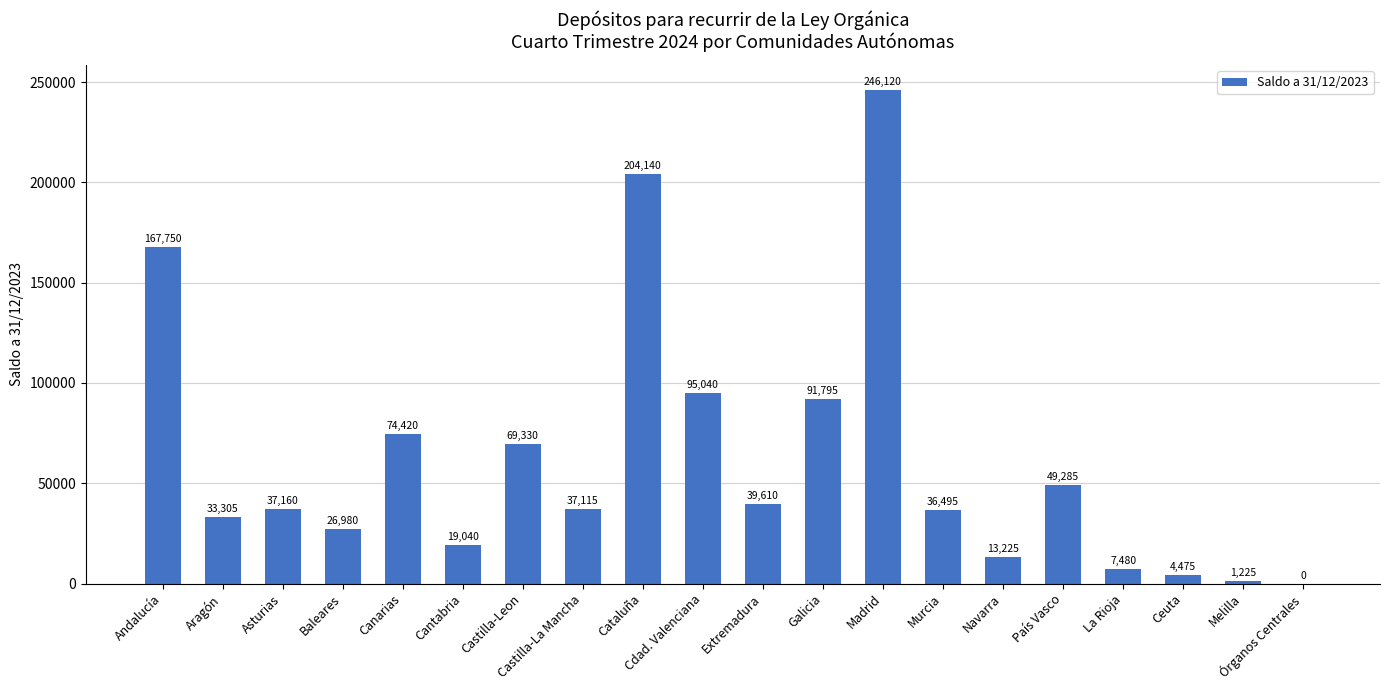

Approximately how many times larger is the value at La Rioja compared to Melilla?

6.1